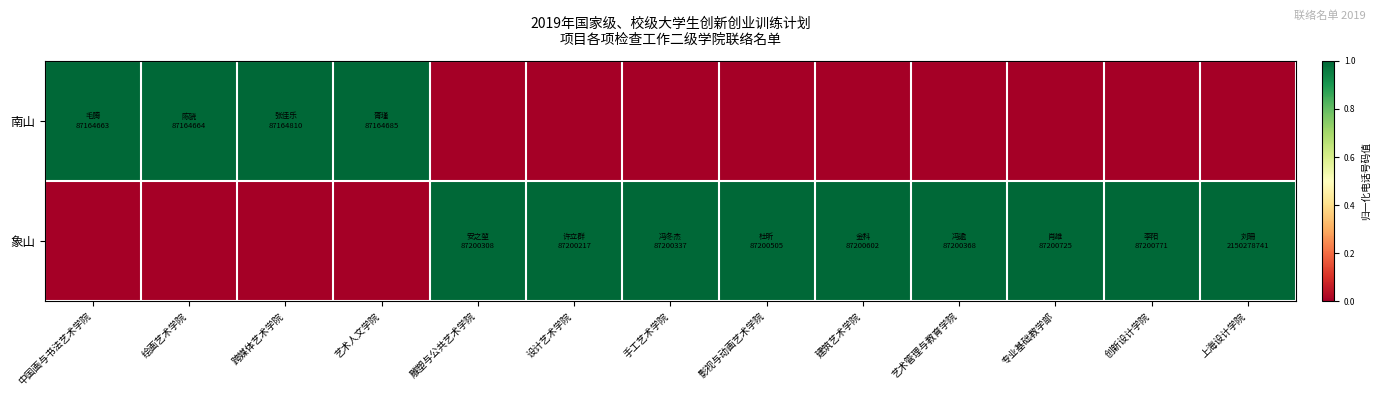

Rank the series at 雕塑与公共艺术学院 from highest to lowest value.

象山, 南山